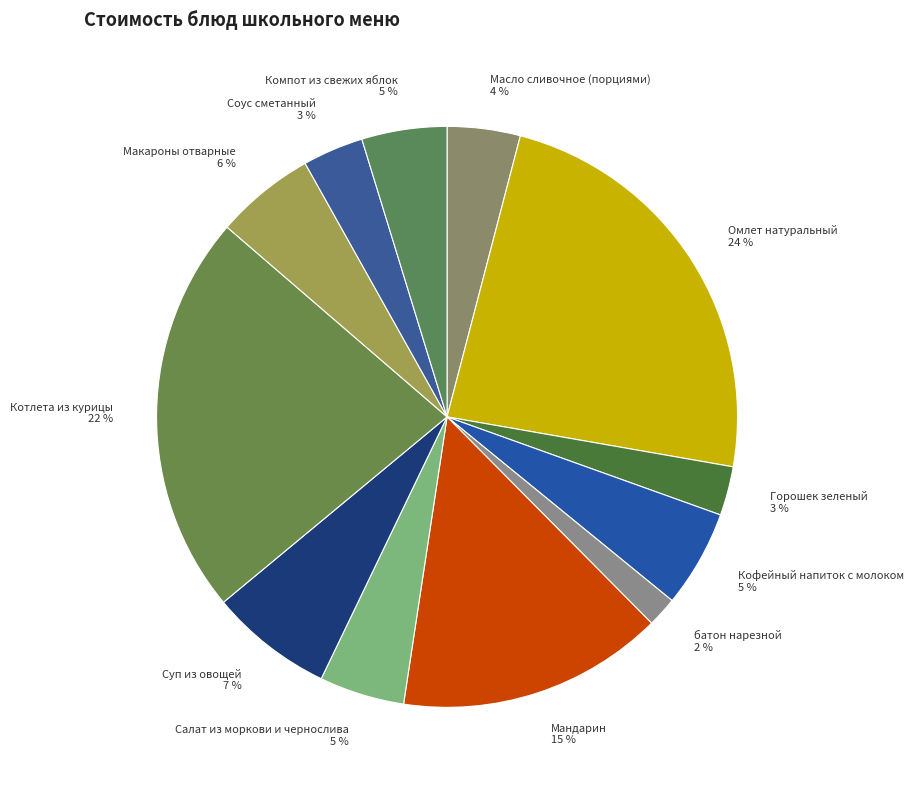

What percentage is the Компот из свежих яблок slice, to the nearest percent?

5%